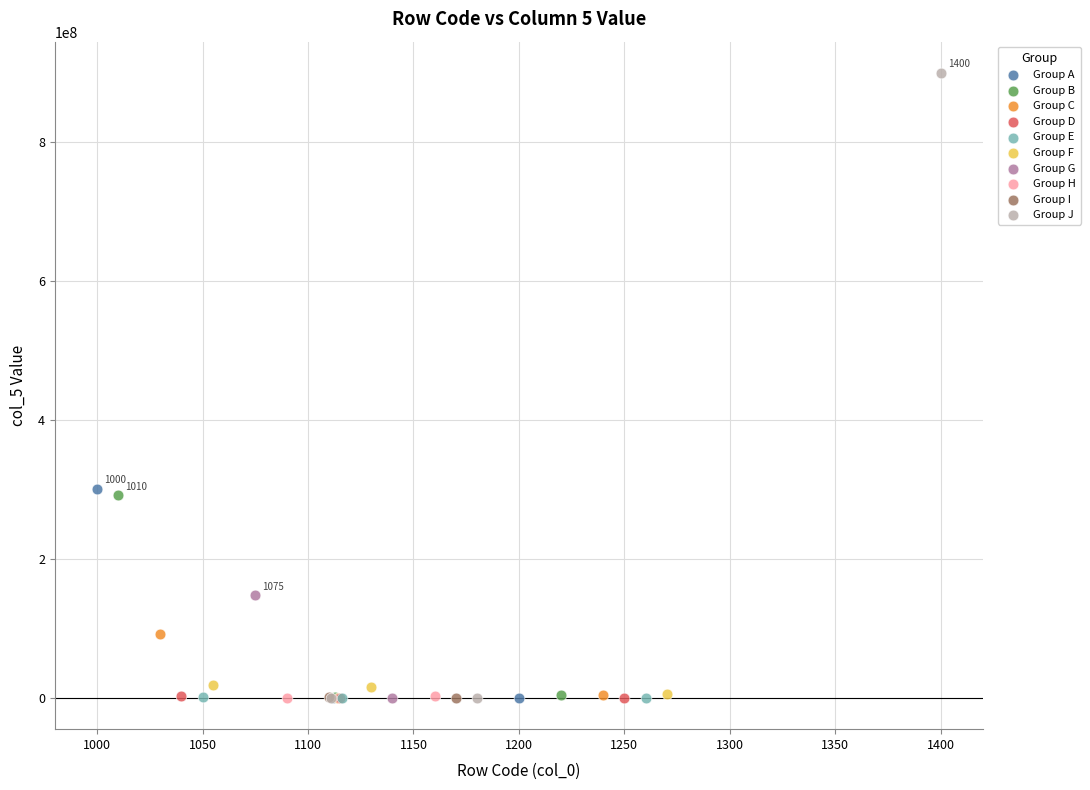

Which series reaches the maximum Y coordinate?

Group J